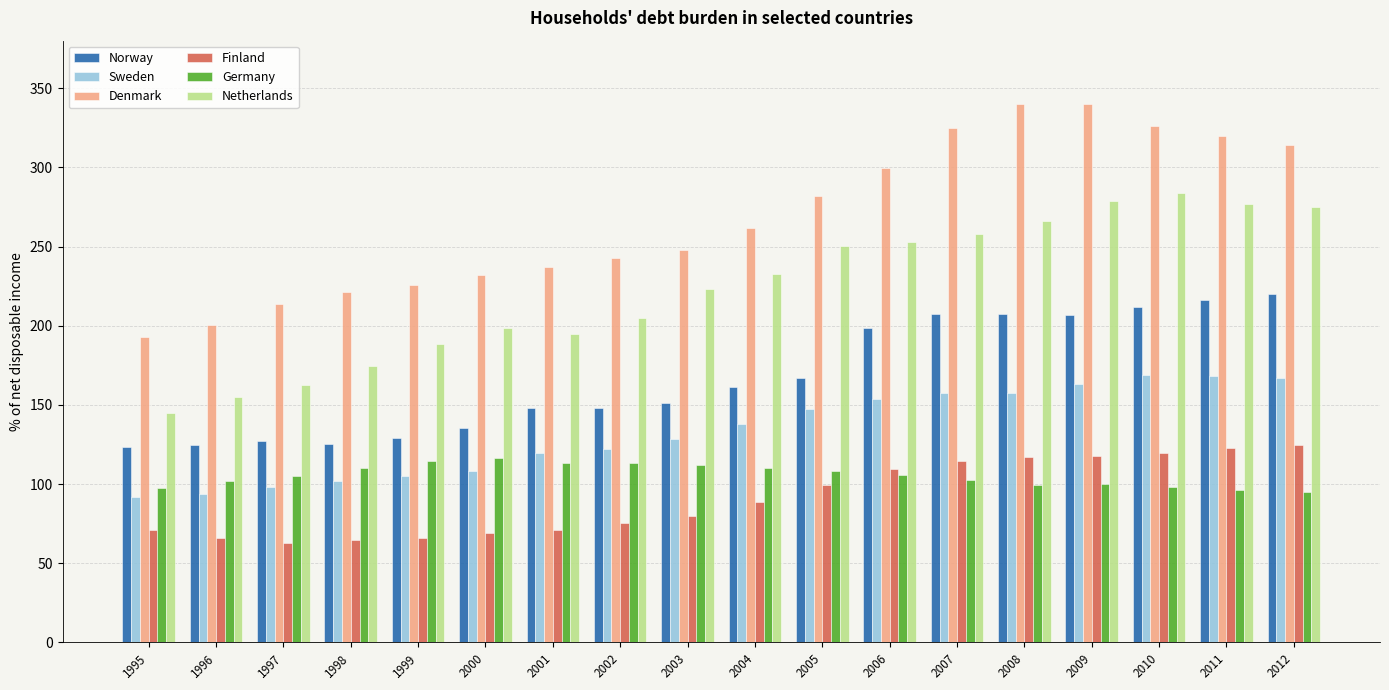

What is the difference between the highest and lowest values at 2001?

166.0